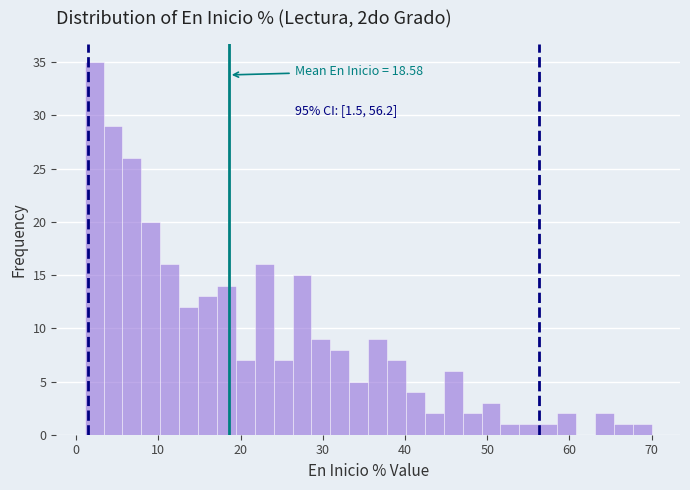

Read against the x-axis, roughly where is the centre of the tallest bar?

2